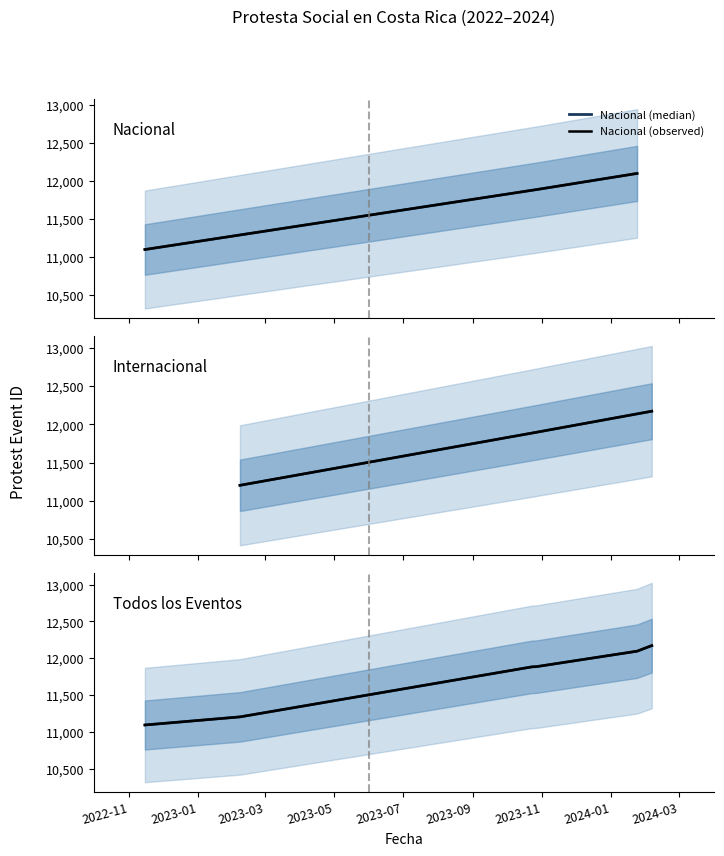

What is the label of the 3rd point from the left?

2023-03